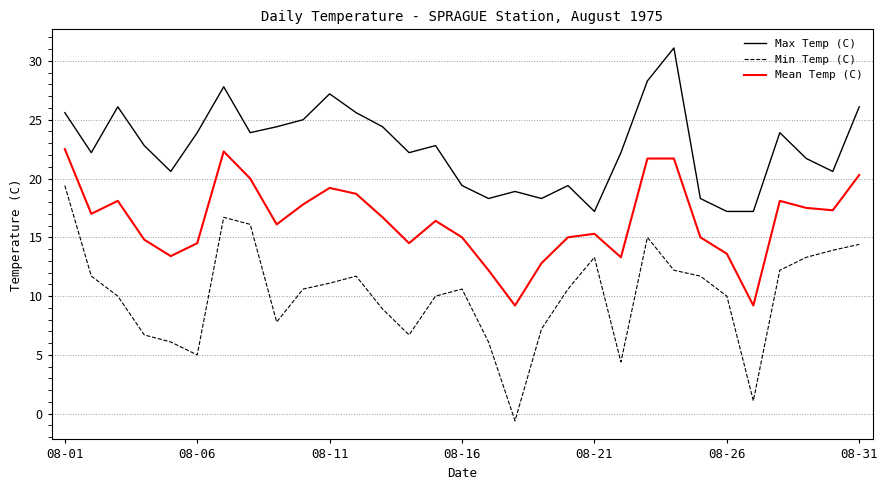

What is the sum of all Min Temp (C) values?

313.9